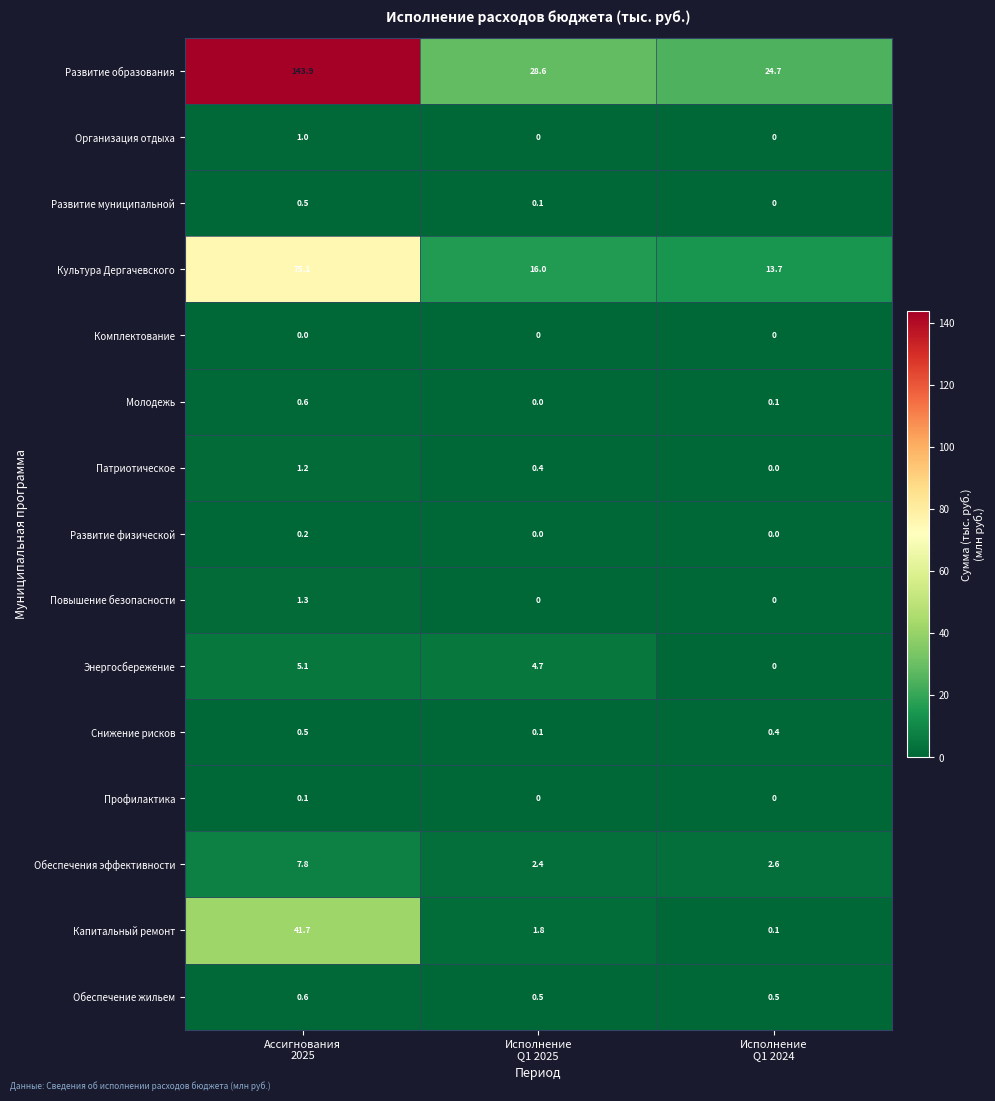

Count the Молодежь values in the range 0 to 1.

3